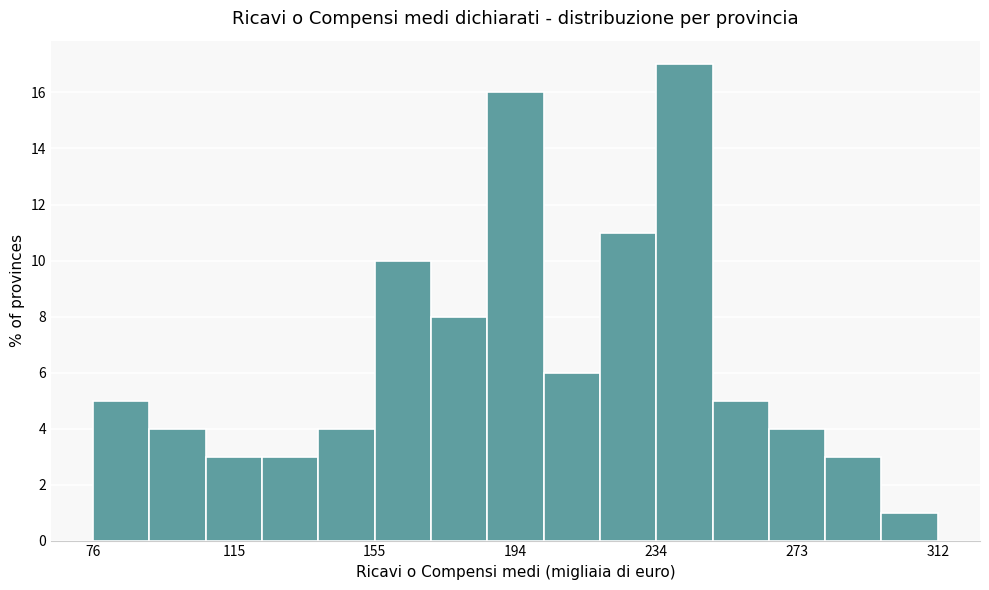

Around what value on the x-axis is the tallest bar? Give the approximate position of its centre, as read against the axis.

240